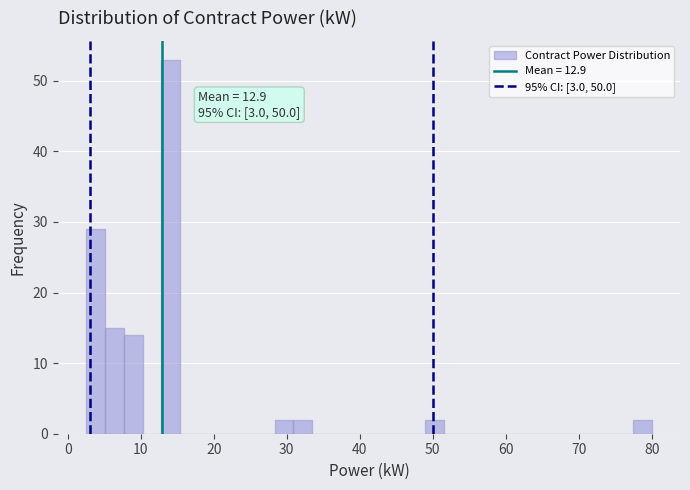

Around what value on the x-axis is the tallest bar? Give the approximate position of its centre, as read against the axis.

14